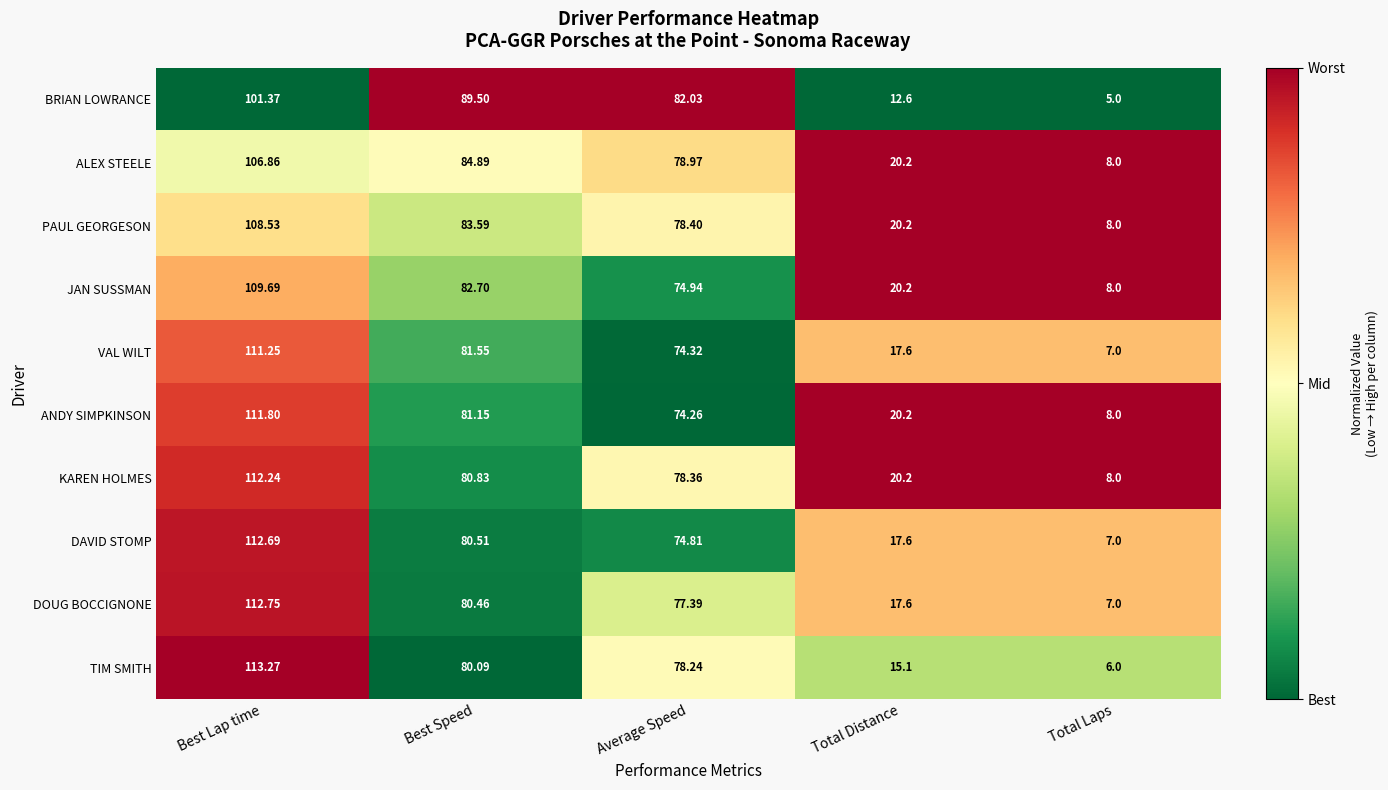

Is the value of VAL WILT at Total Laps greater than the value of ANDY SIMPKINSON at Total Distance?

No